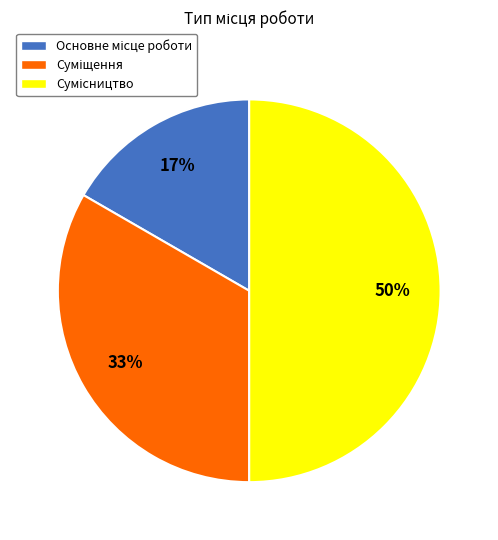

To the nearest percent, what is the difference between the largest and smallest slice percentages?

33%